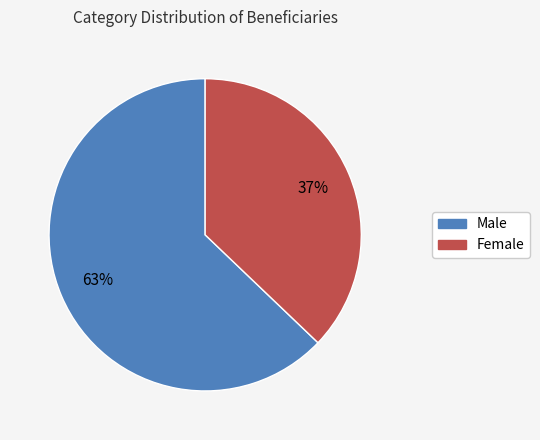

To the nearest percent, what is the difference between the largest and smallest slice percentages?

26%